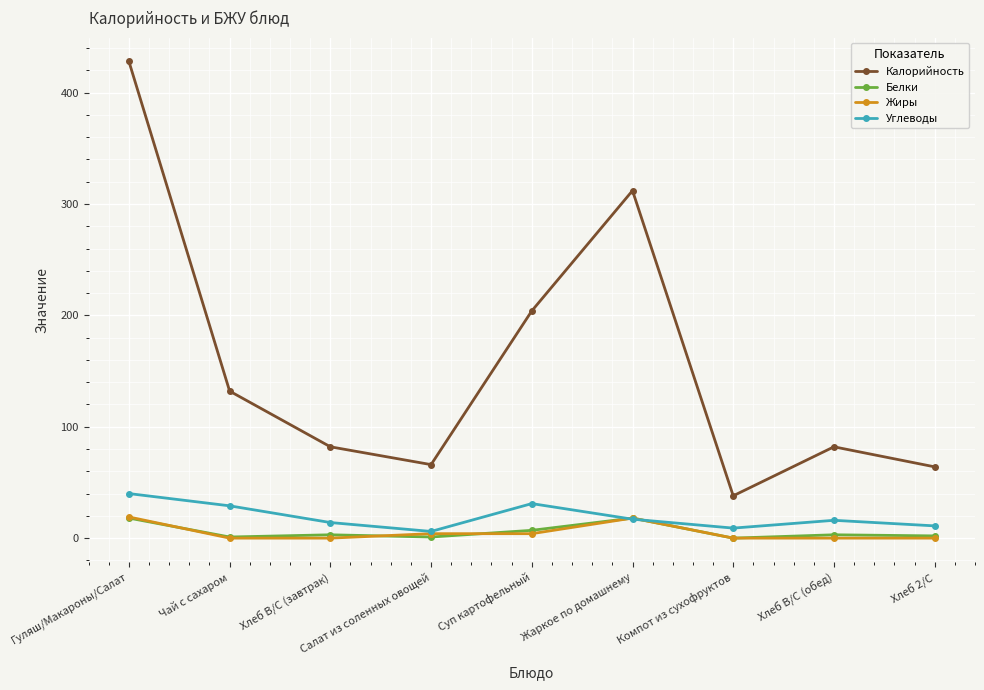

At which label is Калорийность closest to 233?

Суп картофельный